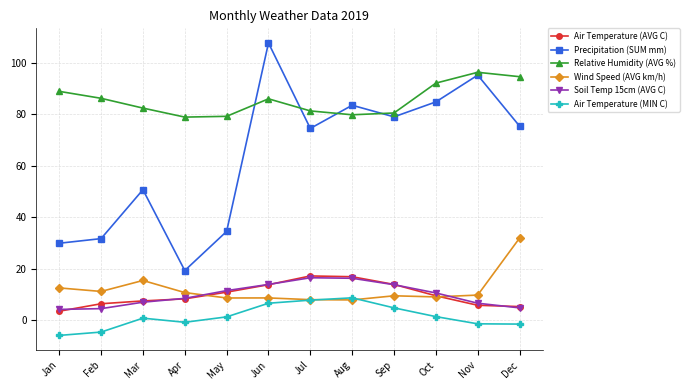

What is the approximate value of Relative Humidity (AVG %) at Sep?

80.5